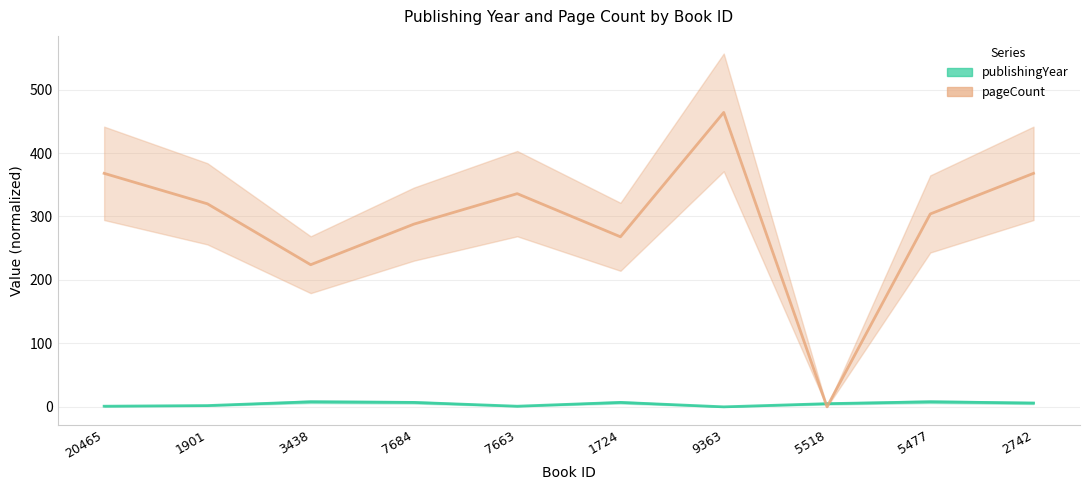

At 7663, list the series in order from largest to smallest.

pageCount, publishingYear